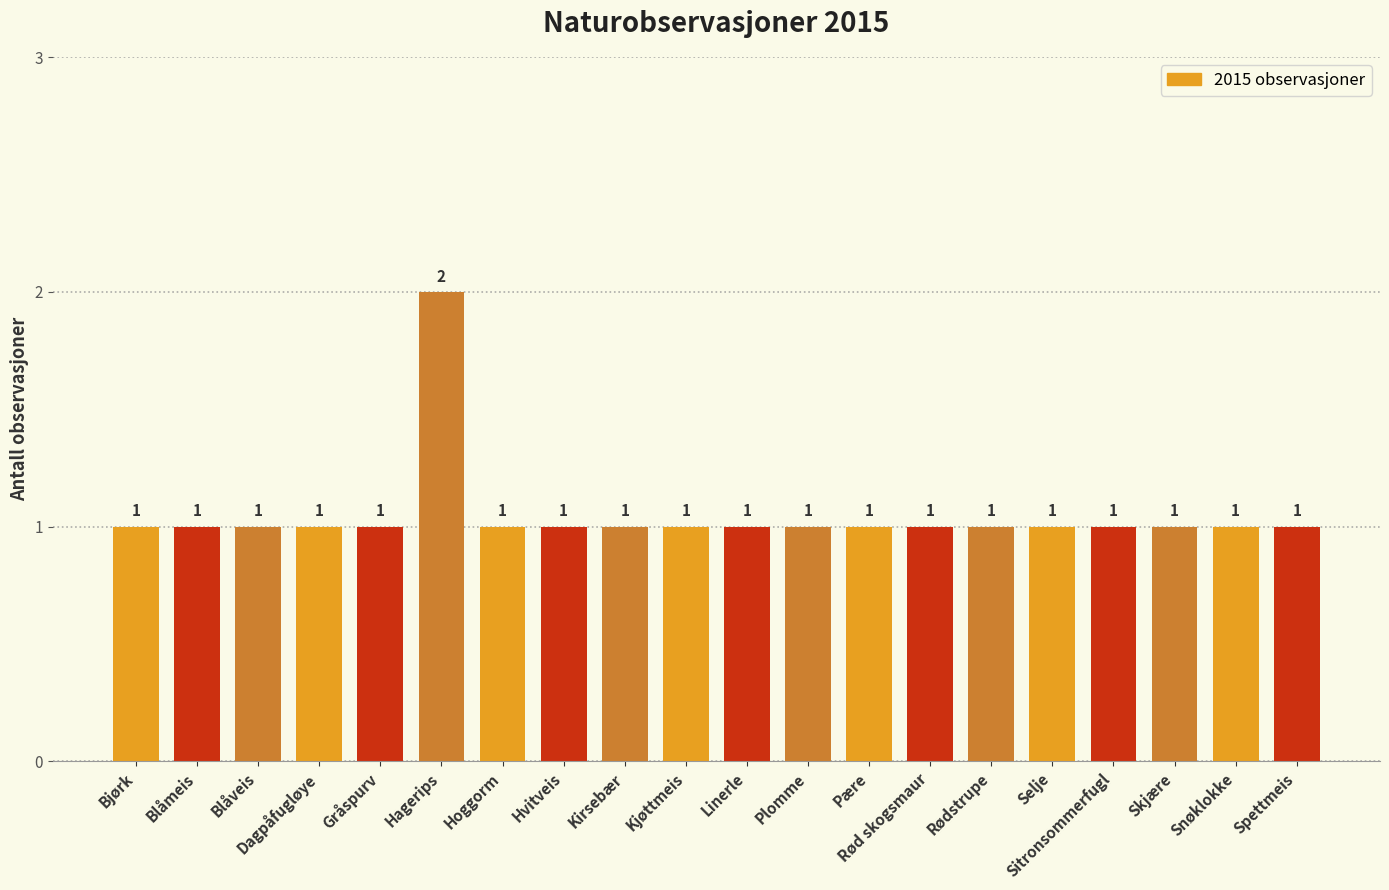

Does the chart contain any negative values?

No